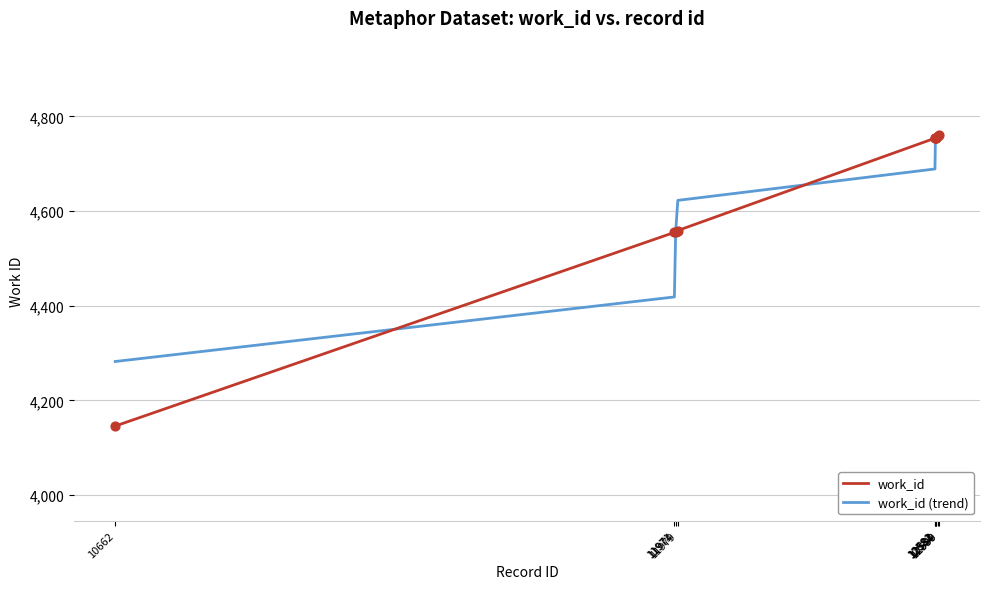

What is the smallest value displayed?

4146.0